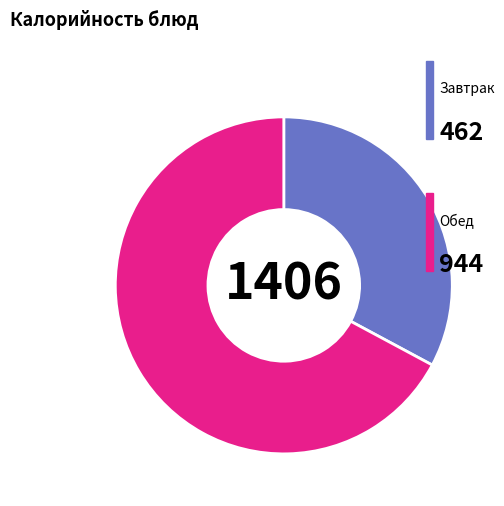

Is there a majority slice in this chart?

Yes